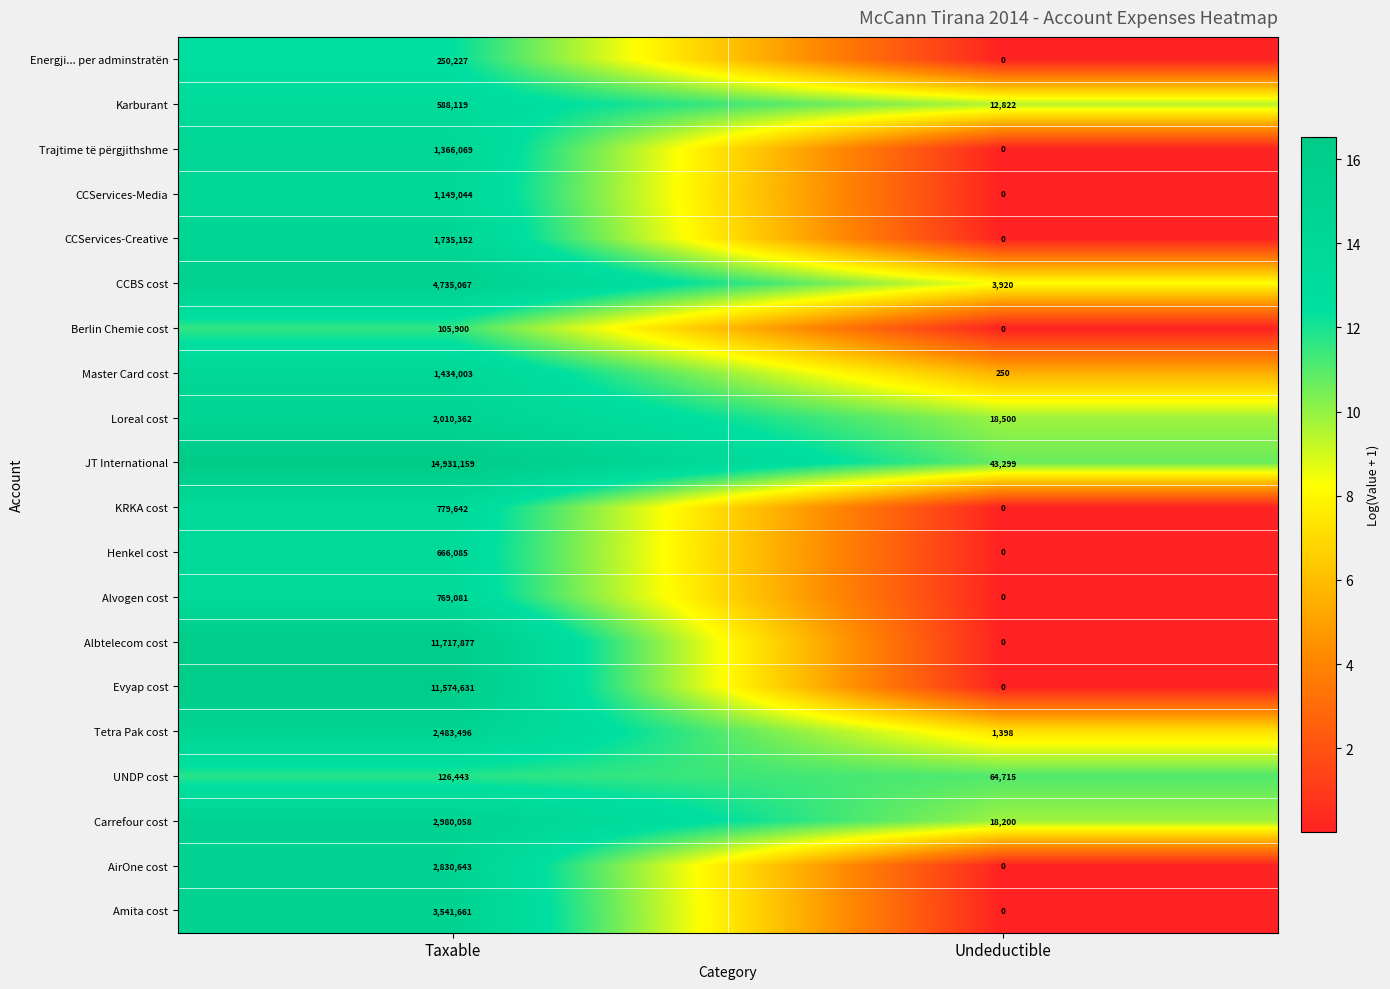

What is the approximate value of Master Card cost at Taxable?

1434003